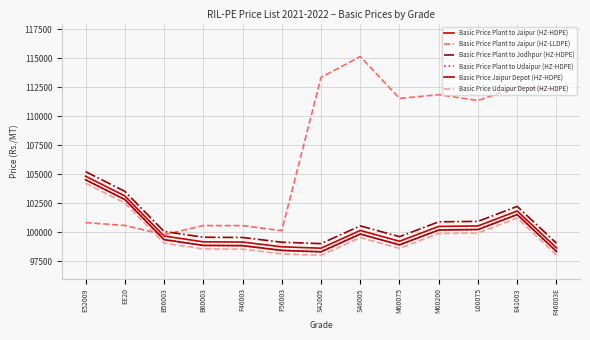

At which category is the sum across all series the highest?

E52009